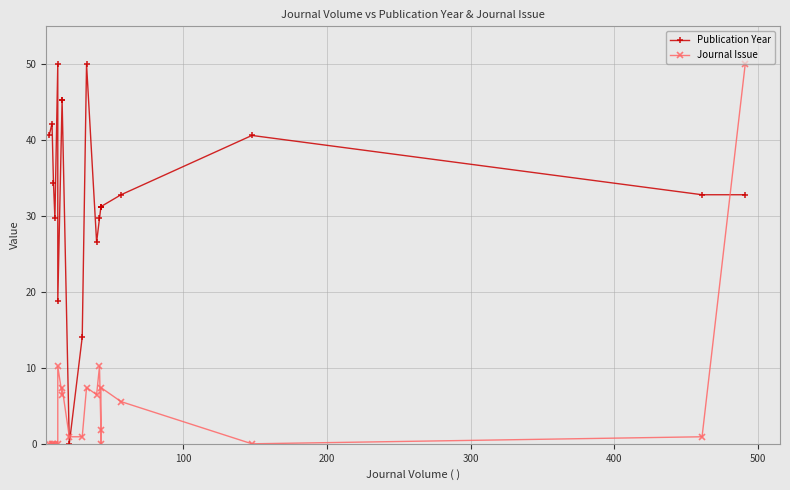

What is the average value of the Publication Year series?

33.0